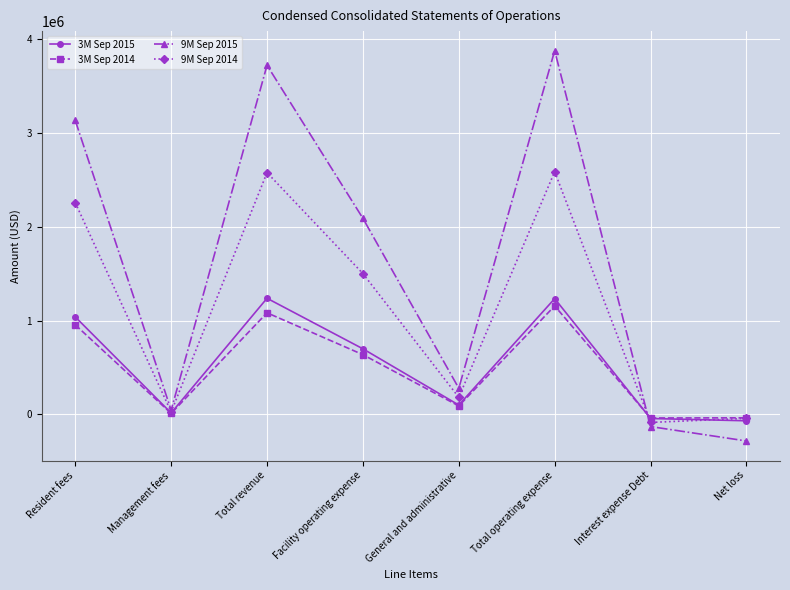

What is the minimum value for 9M Sep 2015?

-283852